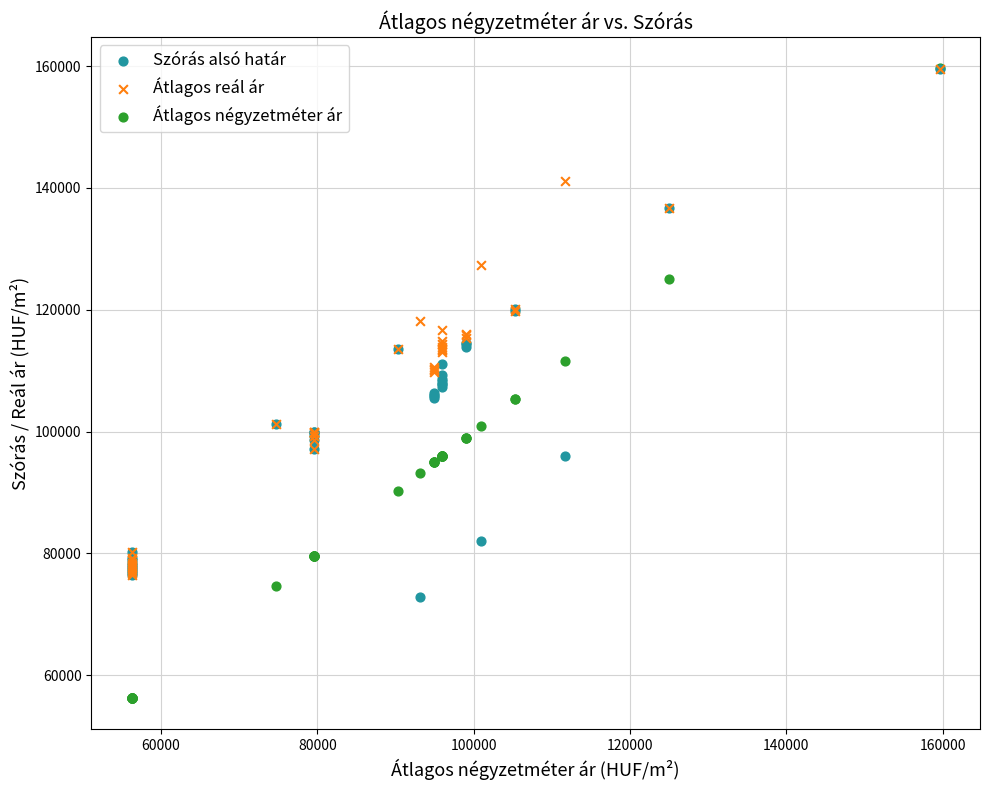

What are all the series names shown in the legend?

Szórás alsó határ, Átlagos reál ár, Átlagos négyzetméter ár